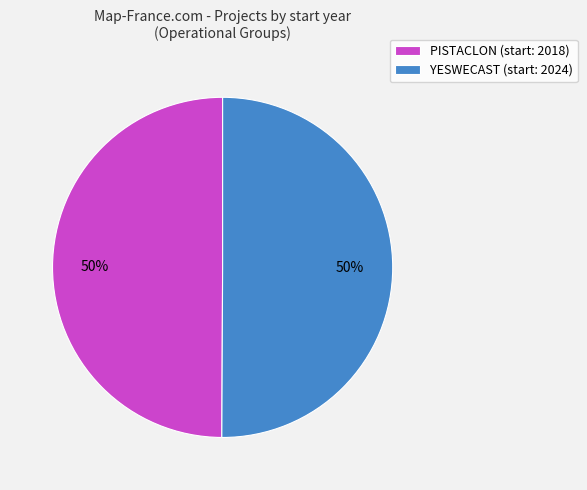

To the nearest percent, what portion does YESWECAST (start: 2024) represent?

50%